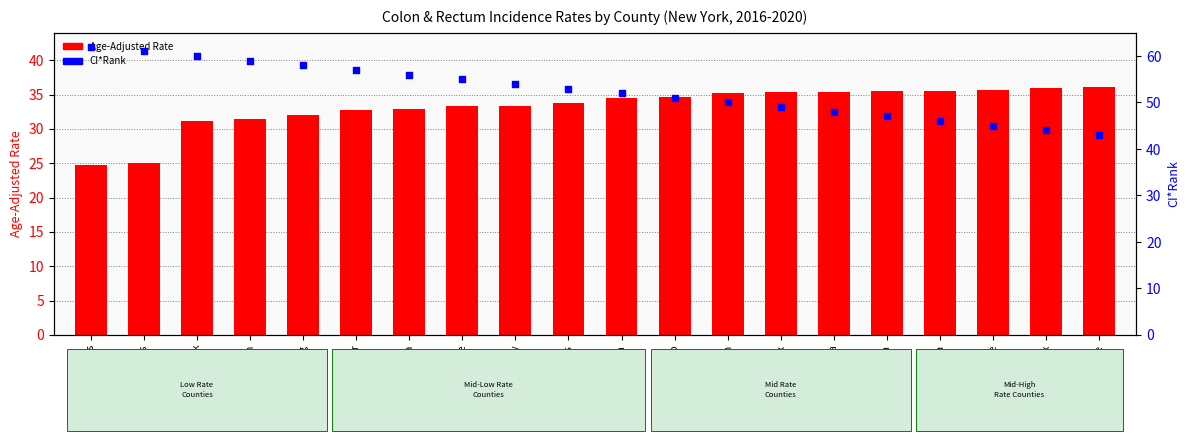

Is the value of CI*Rank at Monroe greater than the value of Age-Adjusted Rate at Warren?

Yes